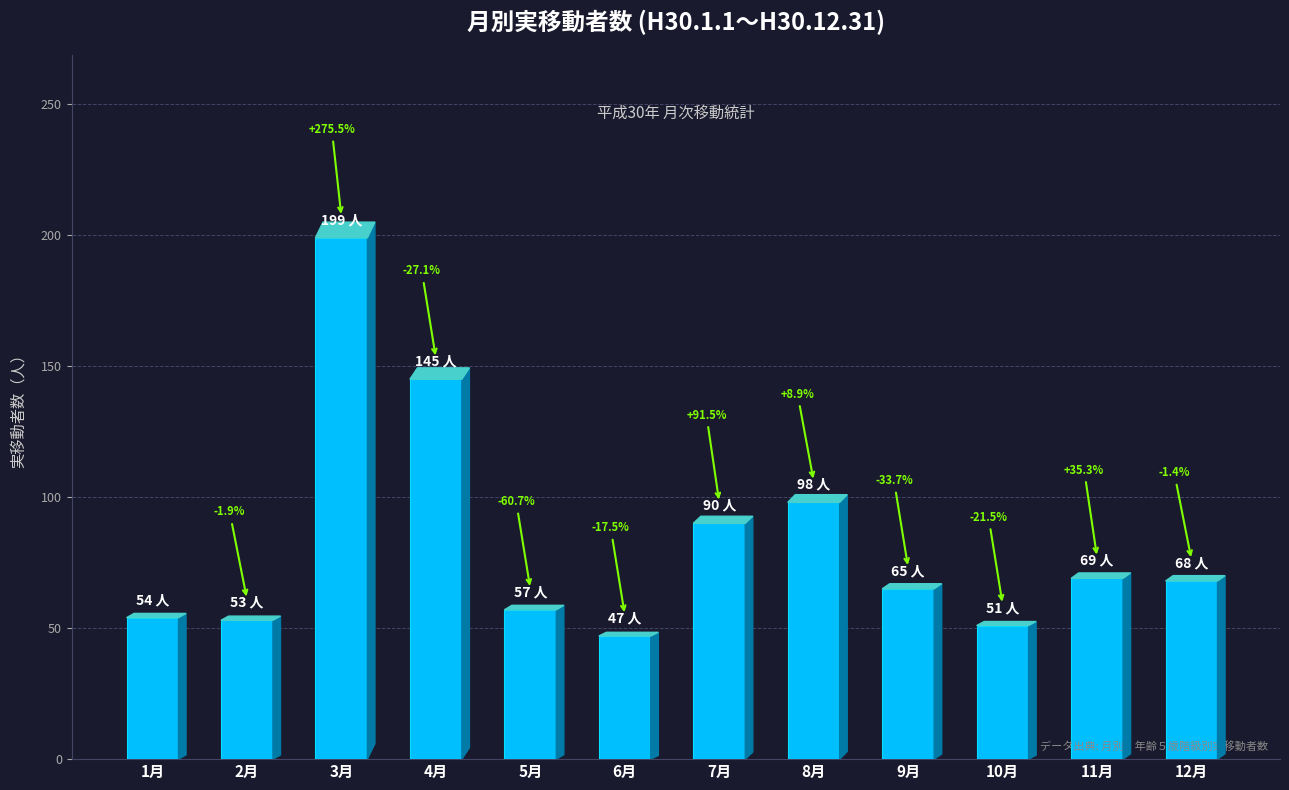

Which category has the lowest value across all series?

6月